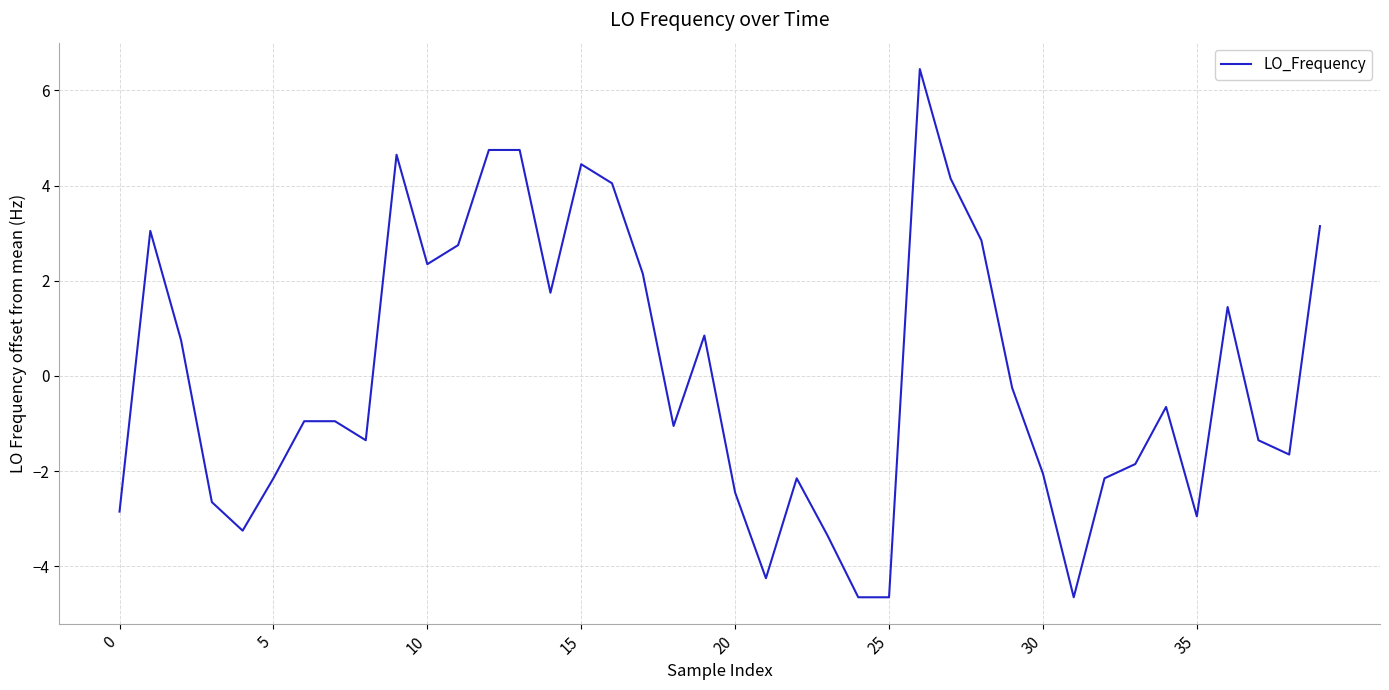

What is the difference between the maximum and minimum values?

11.1